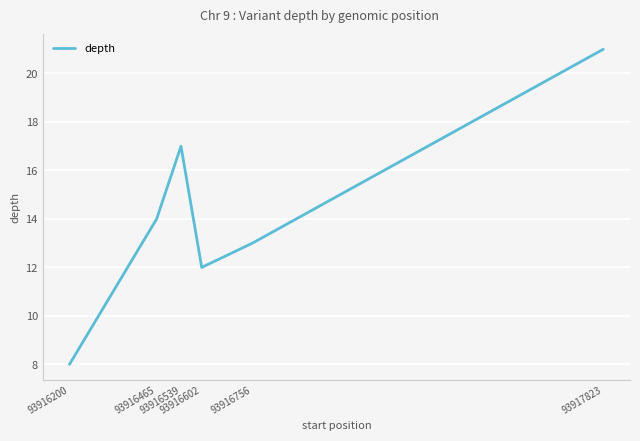

Reading left to right, transcribe all the data shown in this chart.

93916200=8	93916465=14	93916539=17	93916602=12	93916756=13	93917823=21